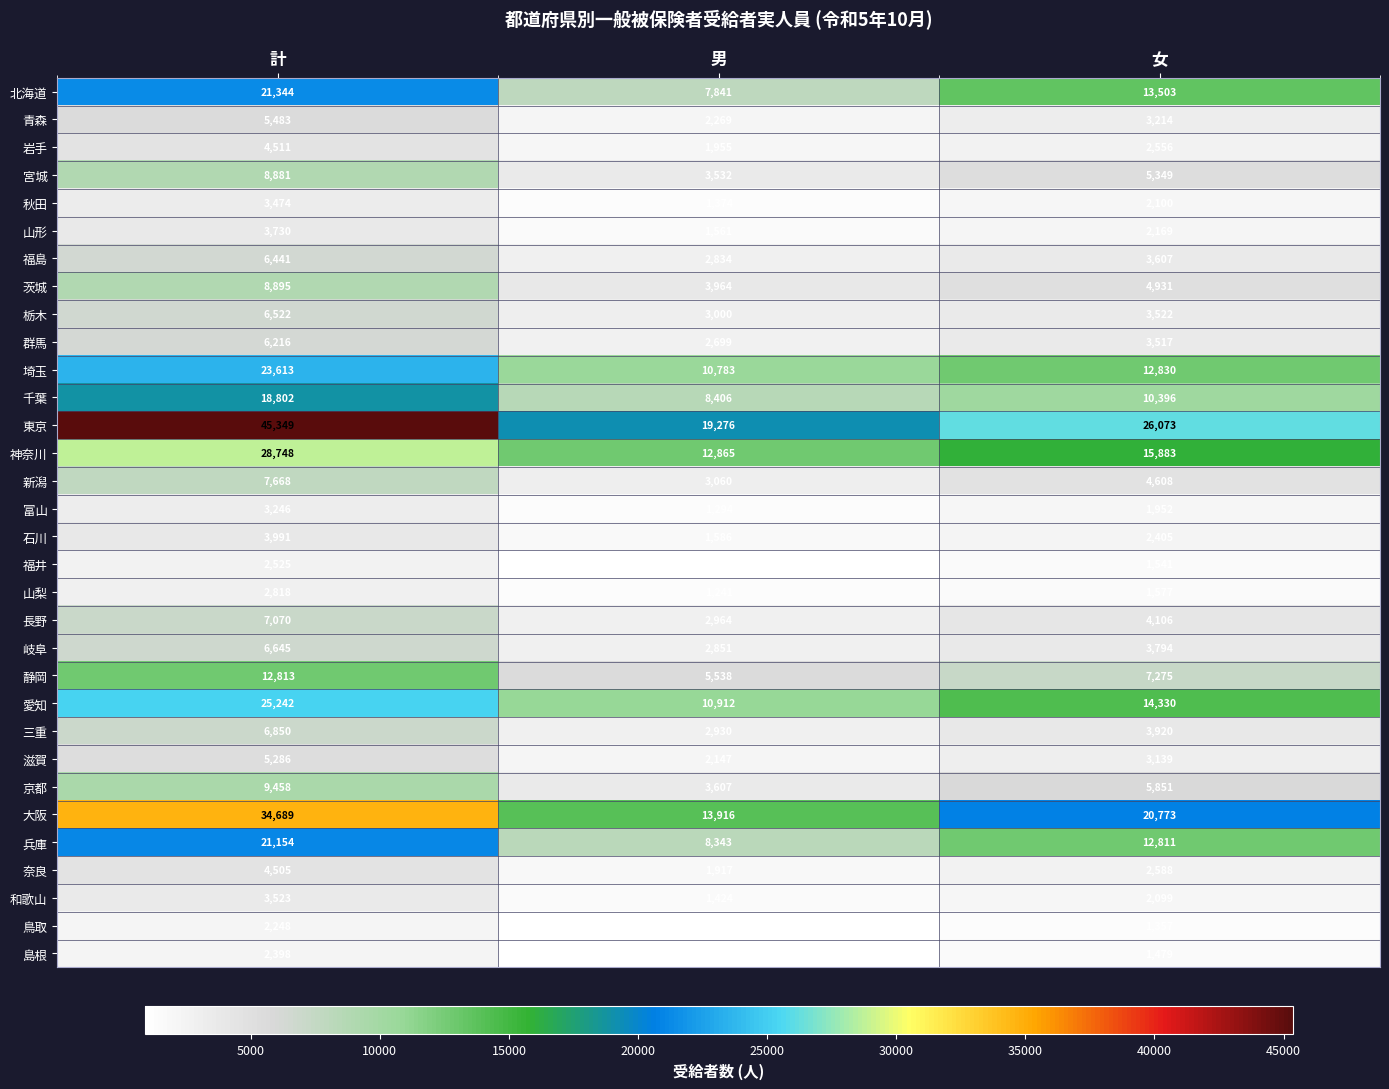

Which series has the largest total across all categories?

東京